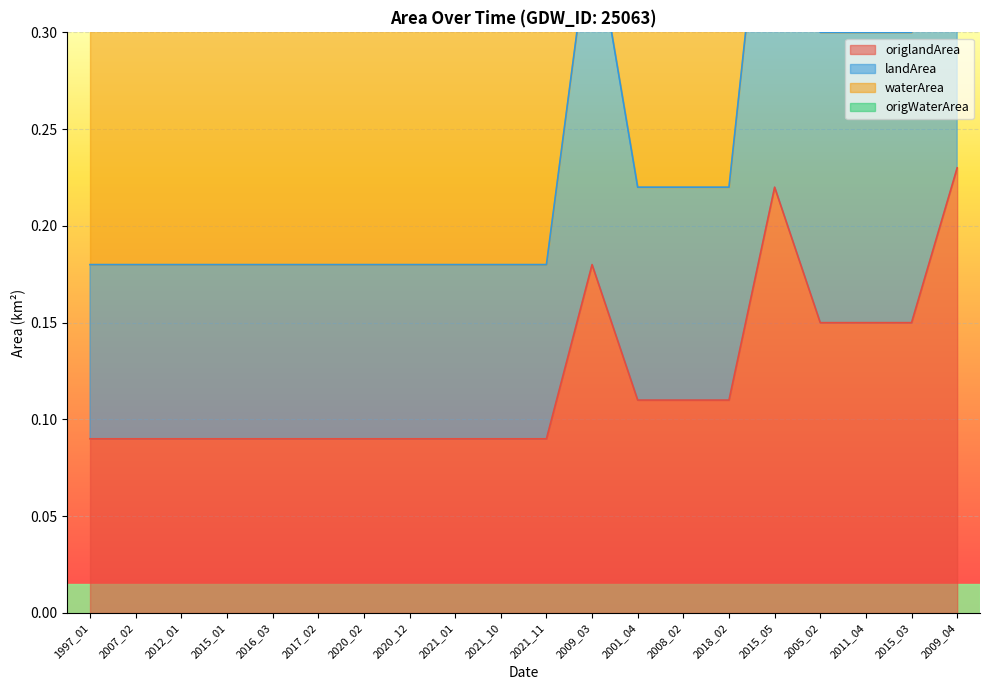

Count the number of categories in the chart.

20